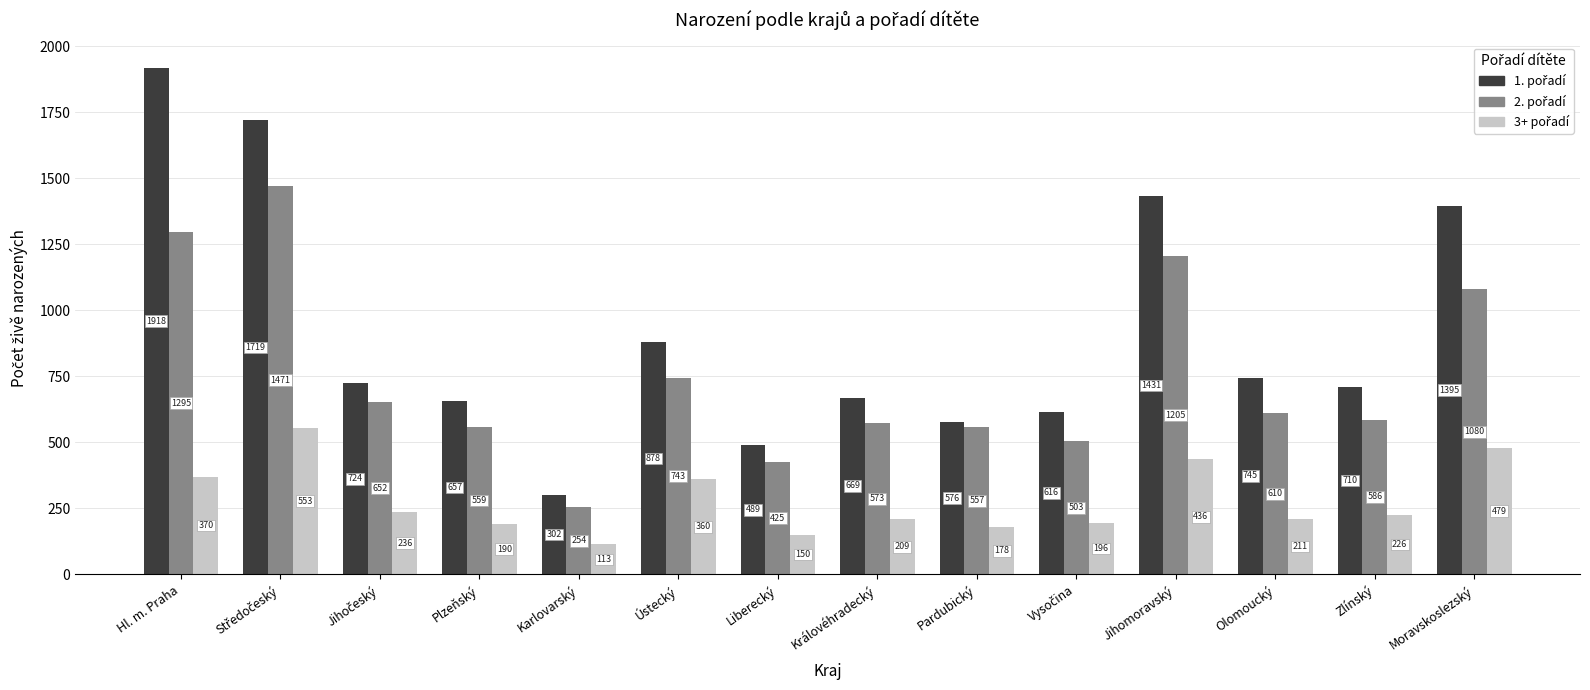

What is the spread (max minus min) of values at Karlovarský?

189